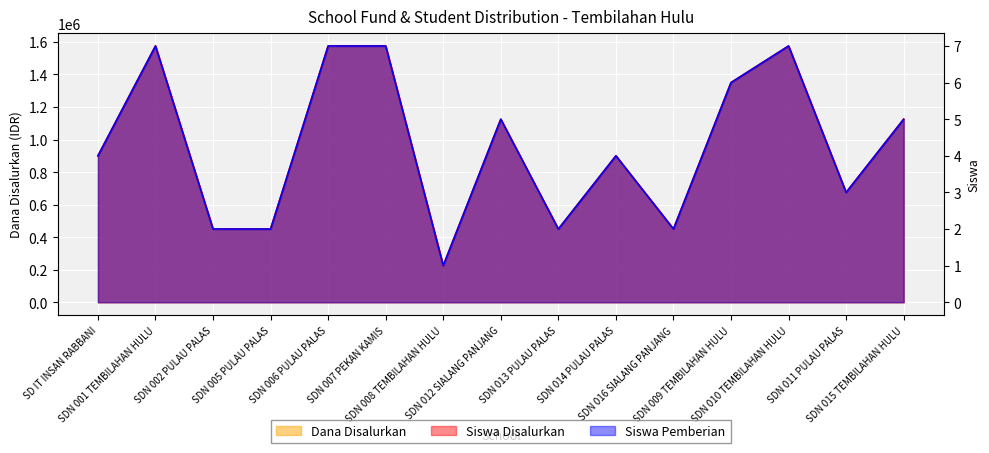

True or false: Siswa Disalurkan has more than 2 interior local peaks.

True